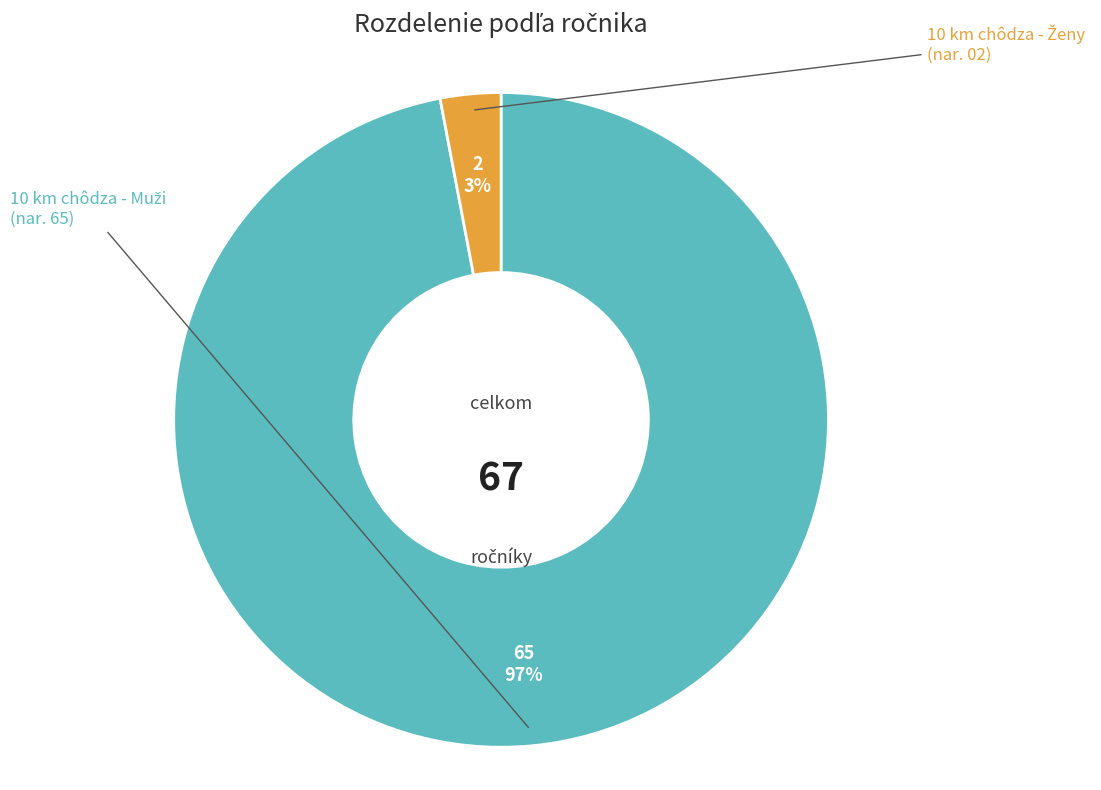

Does any single category account for the majority?

Yes